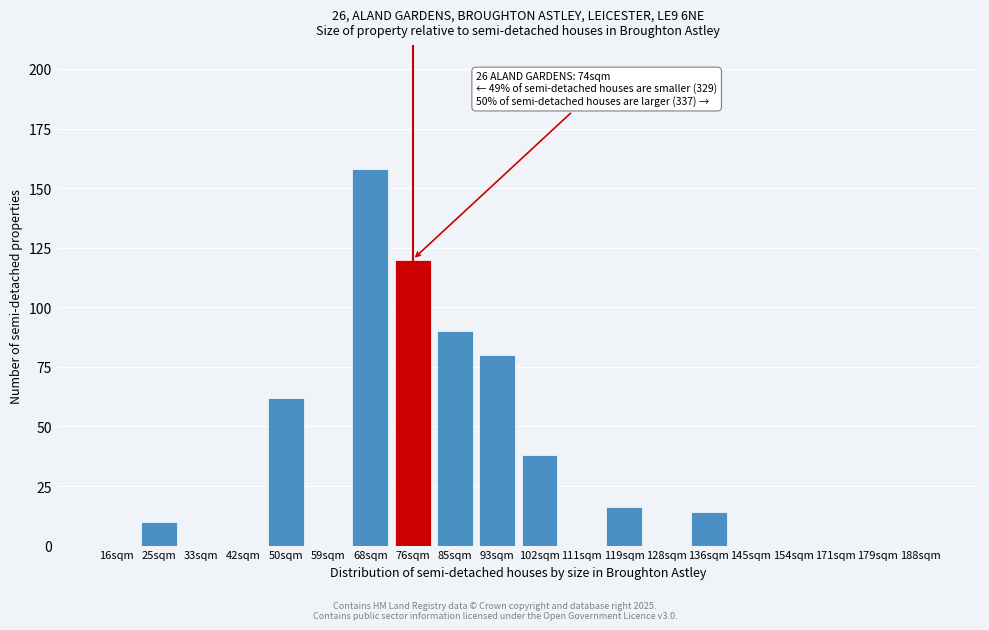

Reading left to right, what are all the values shown in this chart?

16sqm=0	25sqm=10	33sqm=0	42sqm=0	50sqm=62	59sqm=0	68sqm=158	76sqm=120	85sqm=90	93sqm=80	102sqm=38	111sqm=0	119sqm=16	128sqm=0	136sqm=14	145sqm=0	154sqm=0	171sqm=0	179sqm=0	188sqm=0